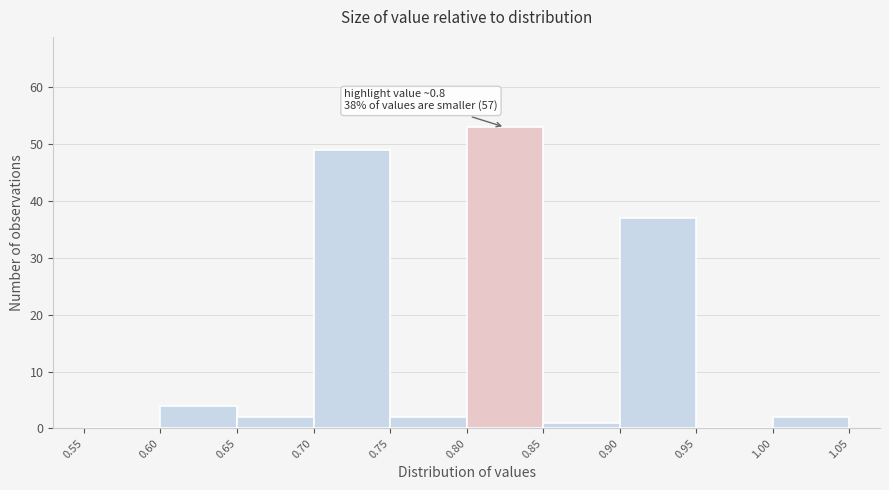

Which range on the x-axis has the tallest bar?

0.80 to 0.85